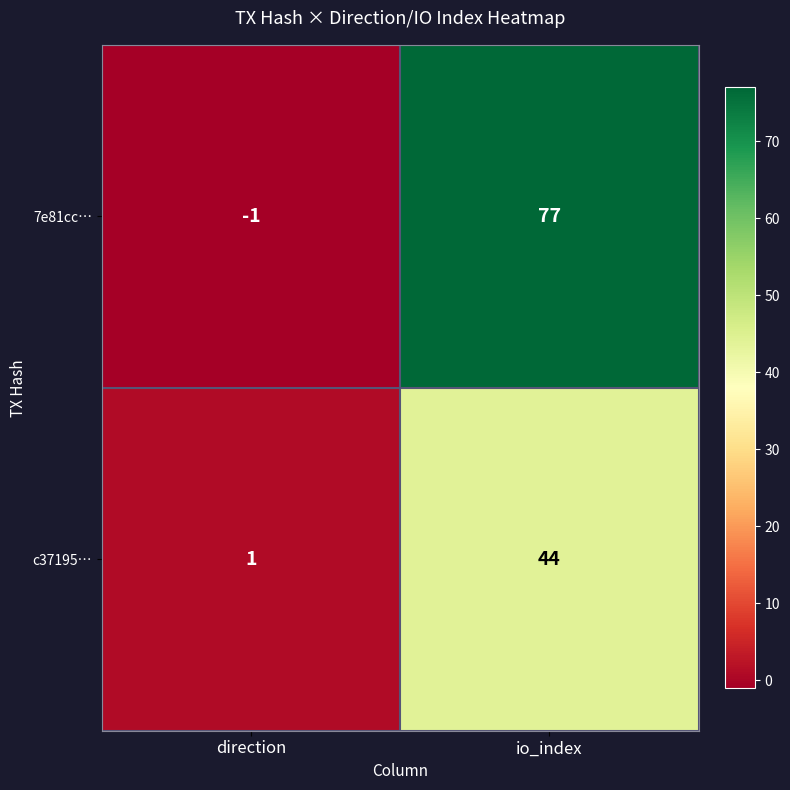

The value of c37195… at io_index is 44. True or false?

True